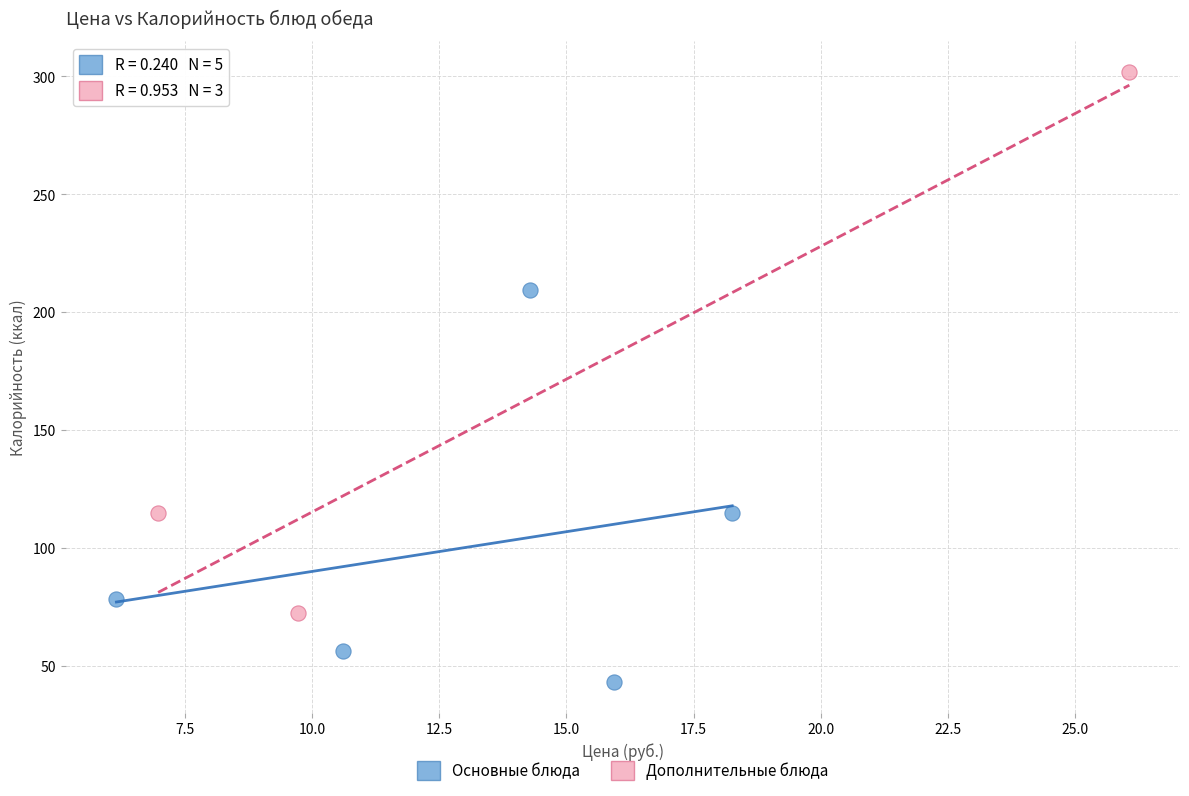

Which series contains the highest Y value?

Дополнительные блюда